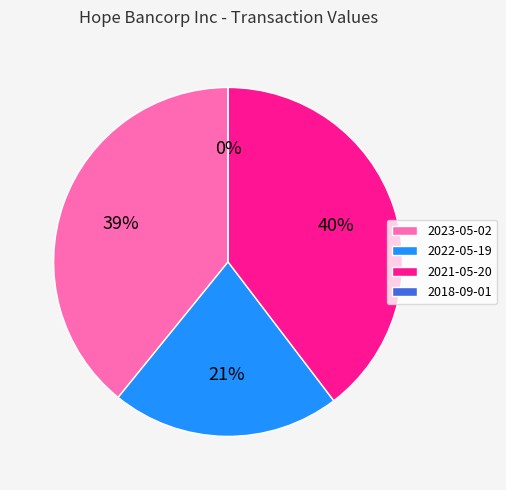

Is the sum of 2021-05-20 and 2018-09-01 greater than half?

No